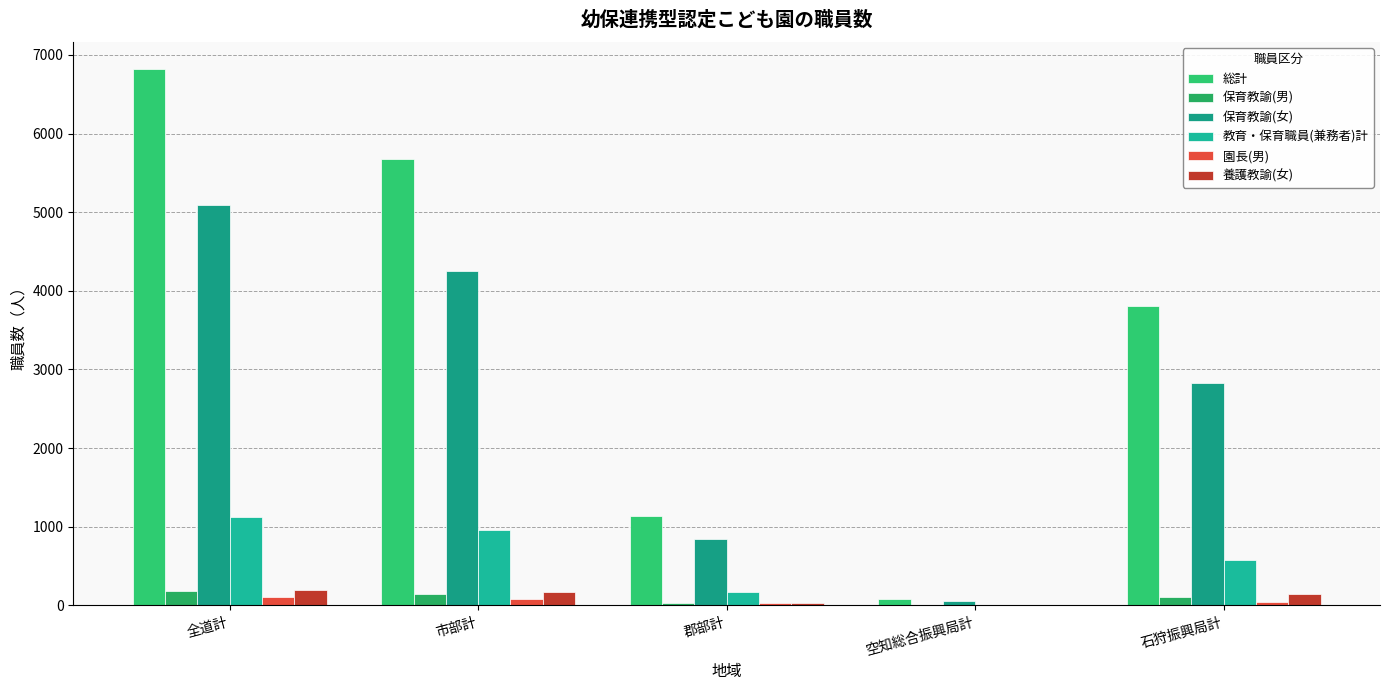

How many groups of bars are there?

5